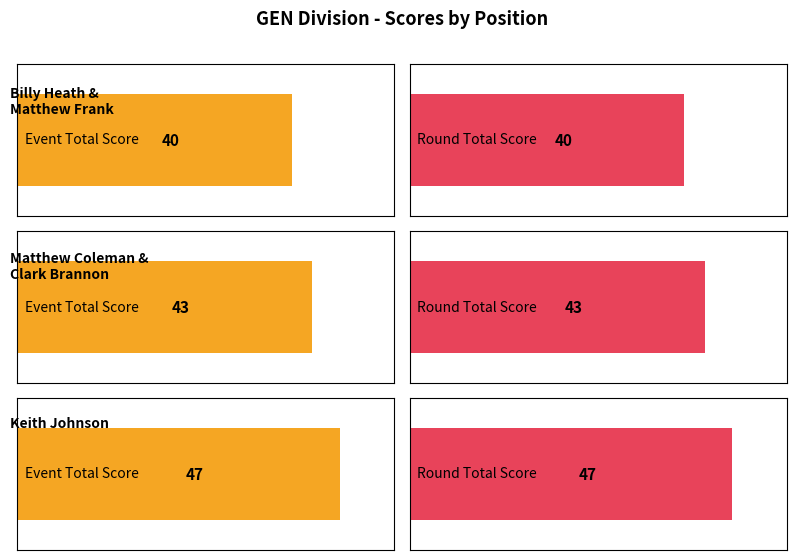

Which category has the lowest value in the event_relative_score series?

Billy Heath & Matthew Frank (1)